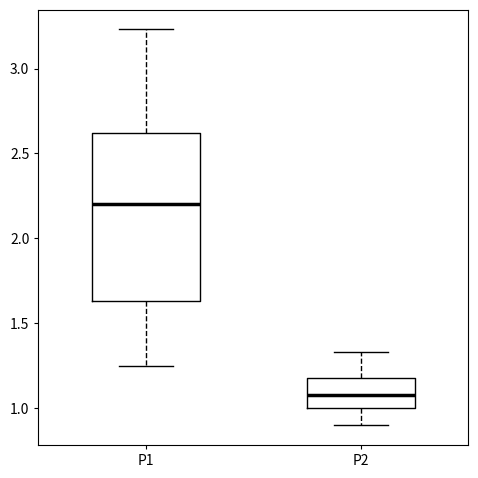

Reading left to right, transcribe this box plot: for each box, give where its median line is, the range the box spans, and where its two whiskers end, as read against the y-axis. The values are not printed on the chart, so give them approximately, as read against the axis.

P1: median 2.20, box 1.65 to 2.60, whiskers 1.25 to 3.25
P2: median 1.10, box 1.00 to 1.20, whiskers 0.90 to 1.35